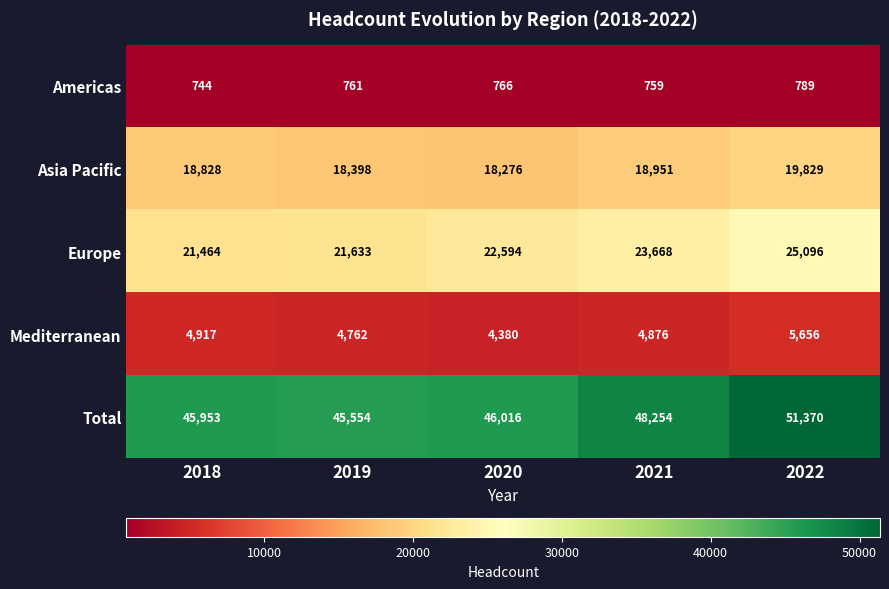

Reading left to right, extract all data points from this chart.

Americas: 744	761	766	759	789
Asia Pacific: 18828	18398	18276	18951	19829
Europe: 21464	21633	22594	23668	25096
Mediterranean: 4917	4762	4380	4876	5656
Total: 45953	45554	46016	48254	51370